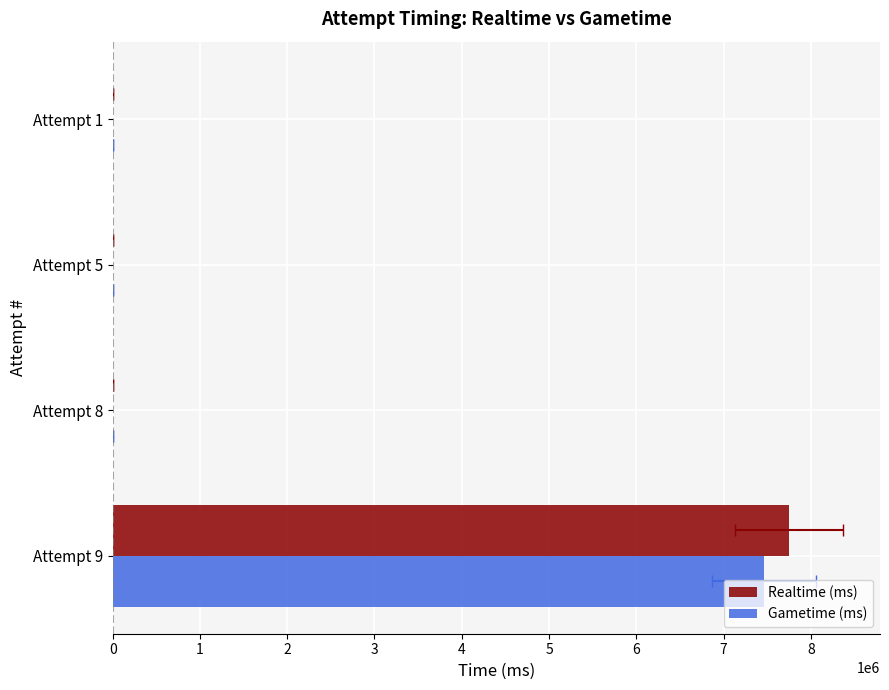

How many data points in Gametime (ms) are above 0?

1